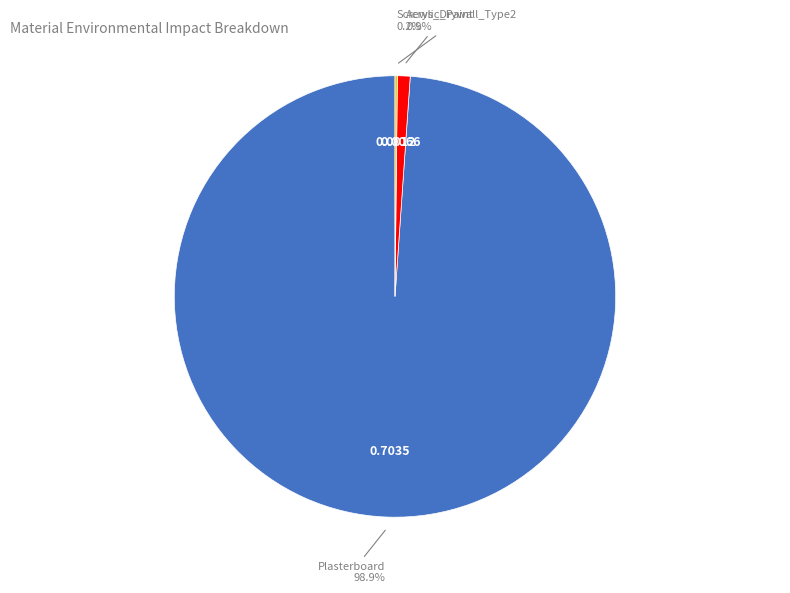

Is there any slice that represents more than half of the pie?

Yes